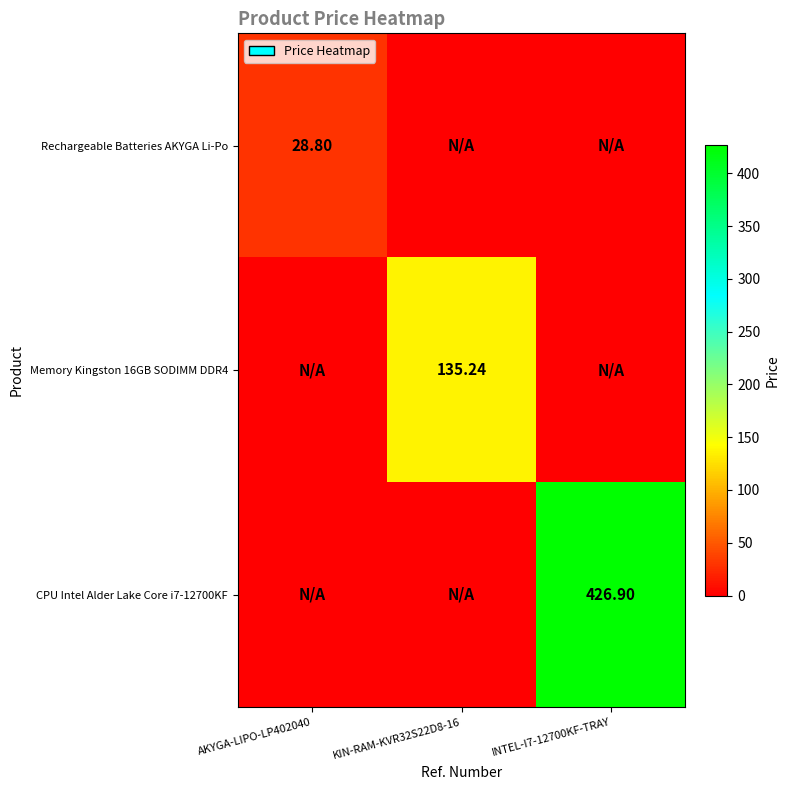

Which label corresponds to the largest value in the chart?

INTEL-I7-12700KF-TRAY